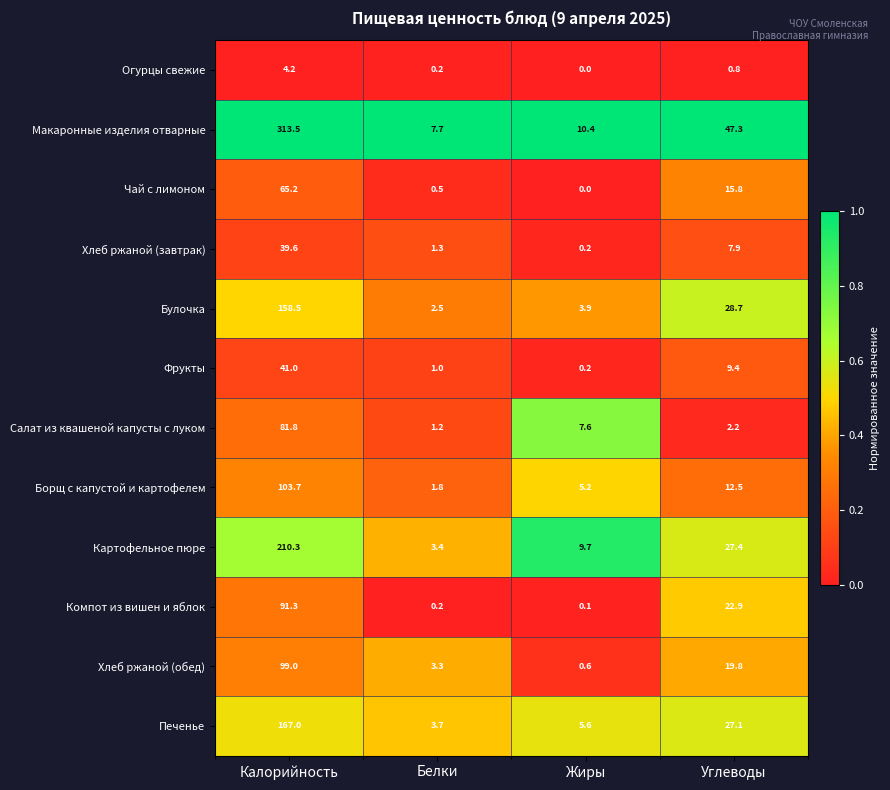

At which category is the sum across all series the highest?

Калорийность